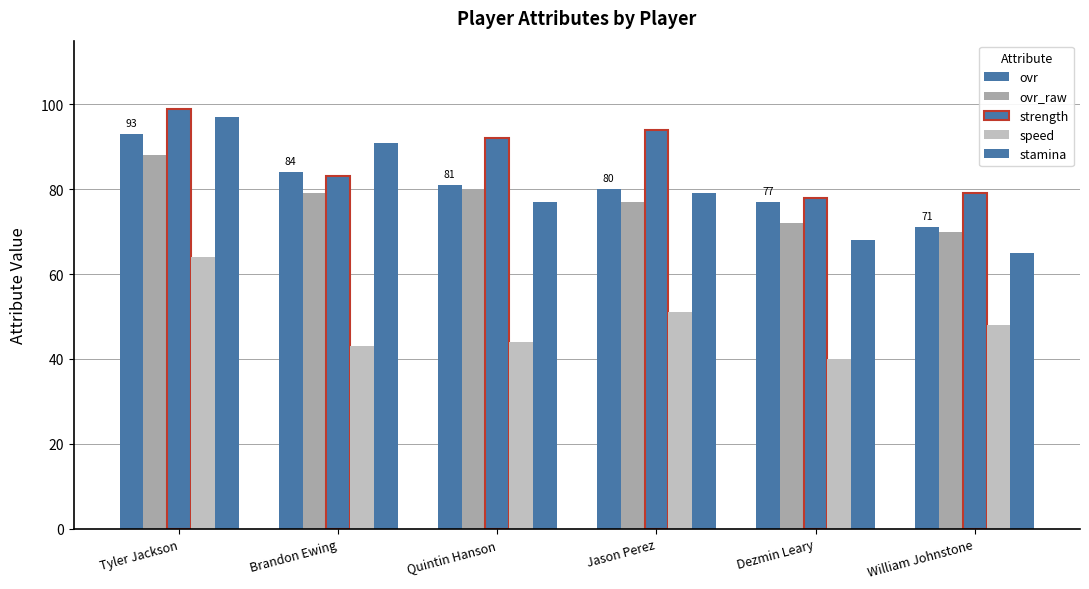

Which label corresponds to the smallest value in the chart?

Dezmin Leary